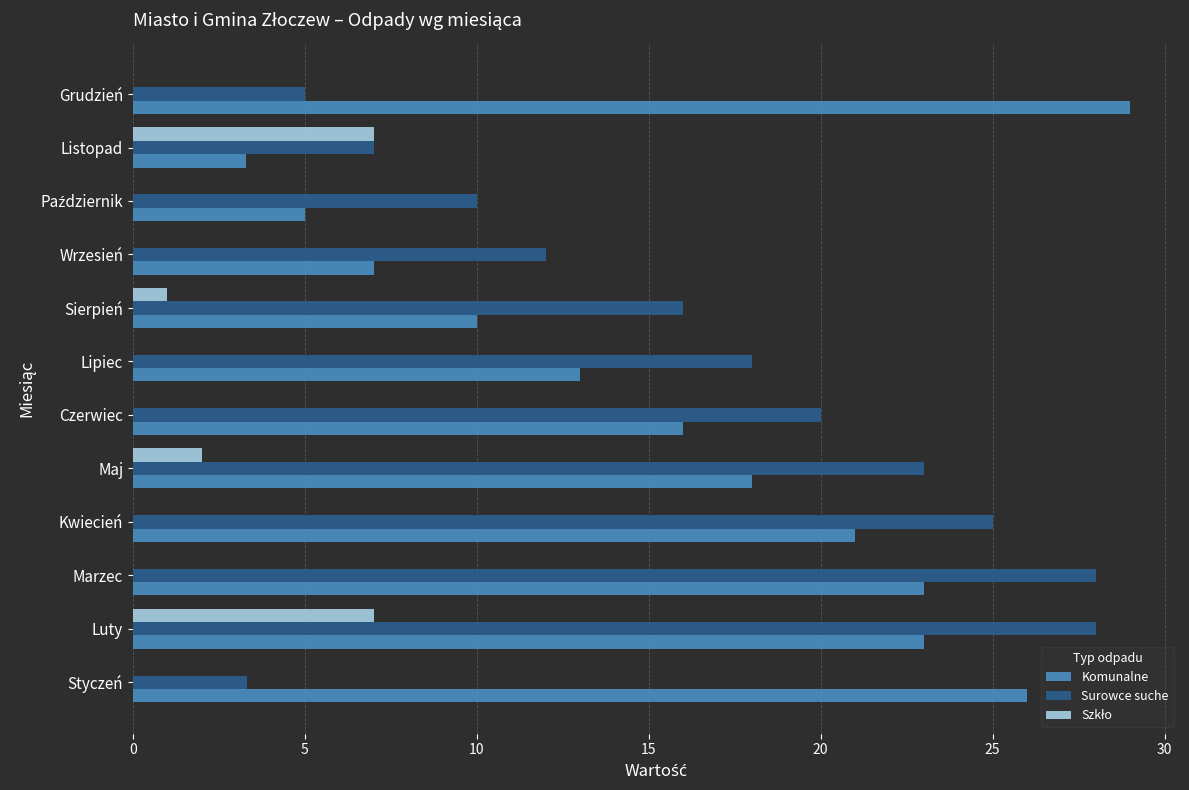

What is the sum of all Komunalne values?

194.3